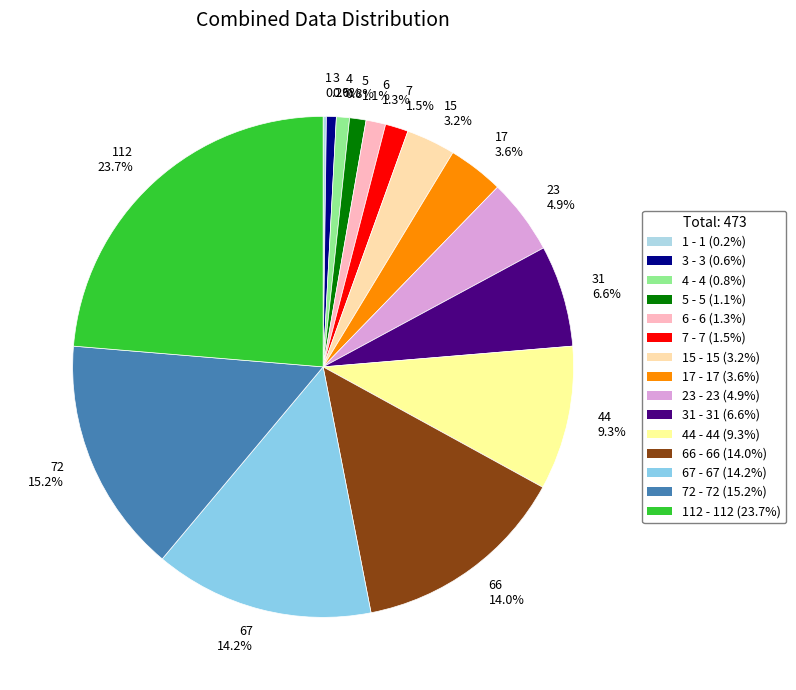

Is there a majority slice in this chart?

No